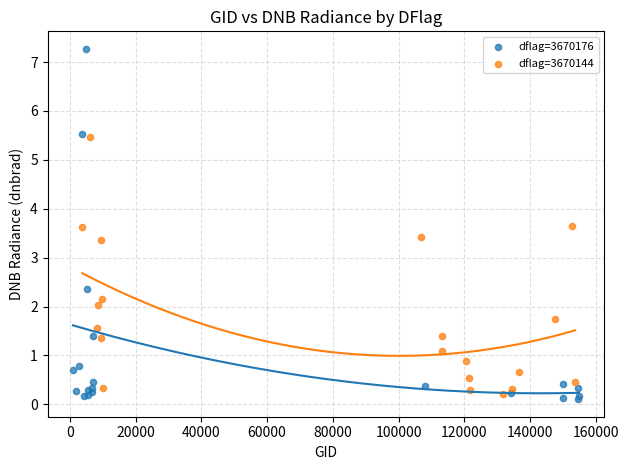

Which series reaches the maximum Y coordinate?

dflag=3670176